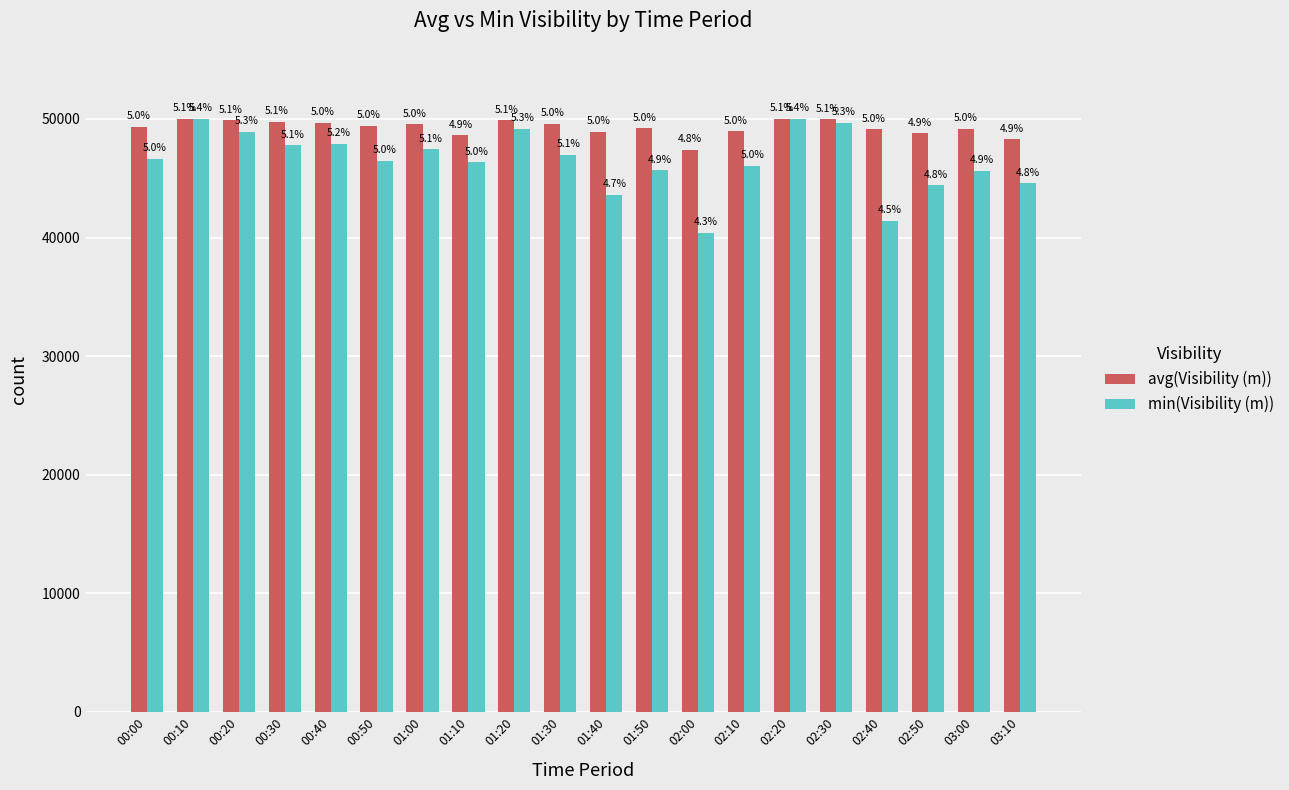

What is the value of the min(Visibility (m)) bar at the 2nd from the left?

50000